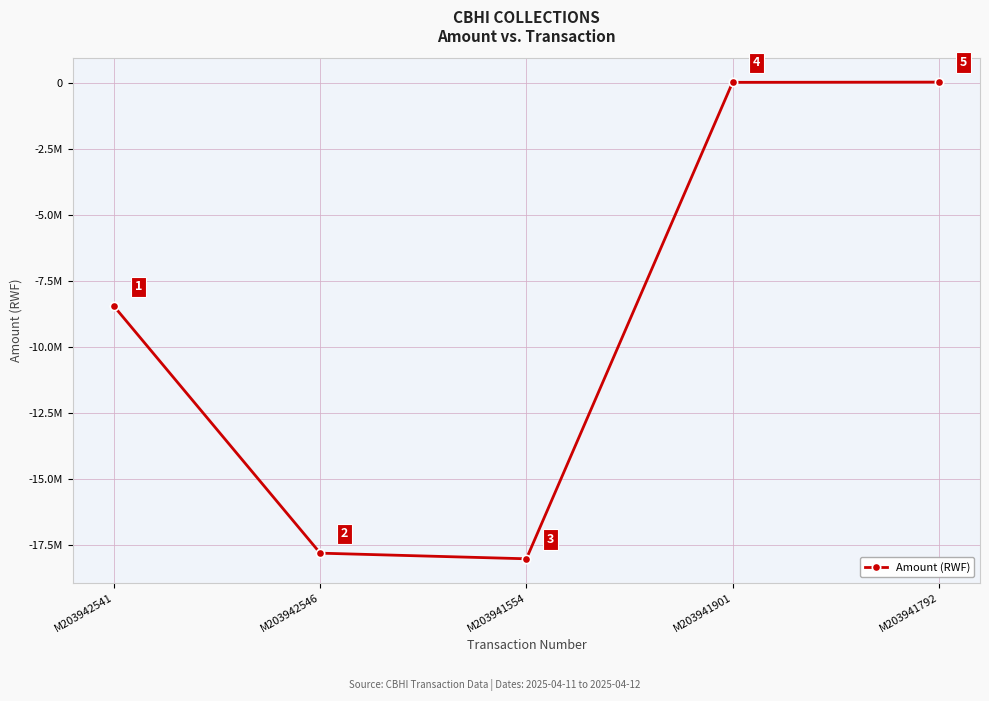

What is the difference between the maximum and minimum values?

18027000